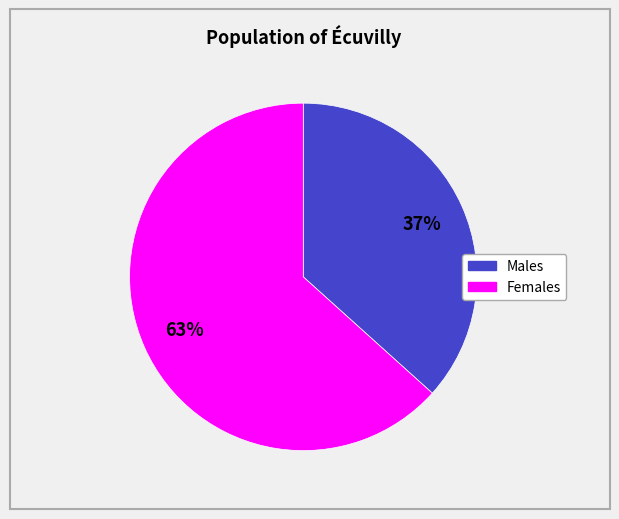

Does any single category account for the majority?

Yes